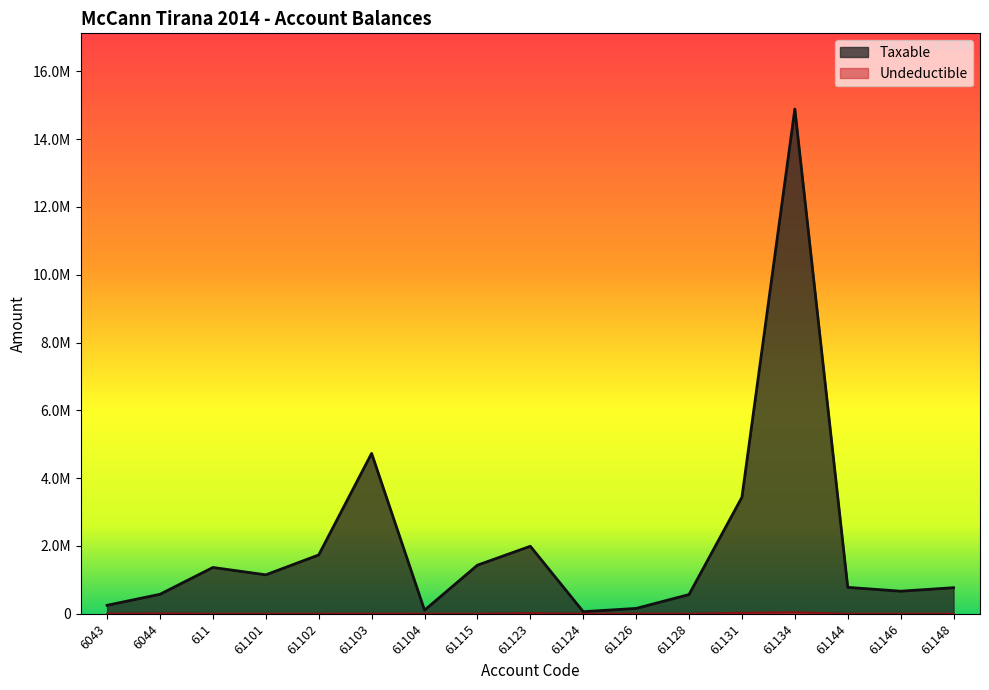

At which category does Taxable reach its first local peak?

611